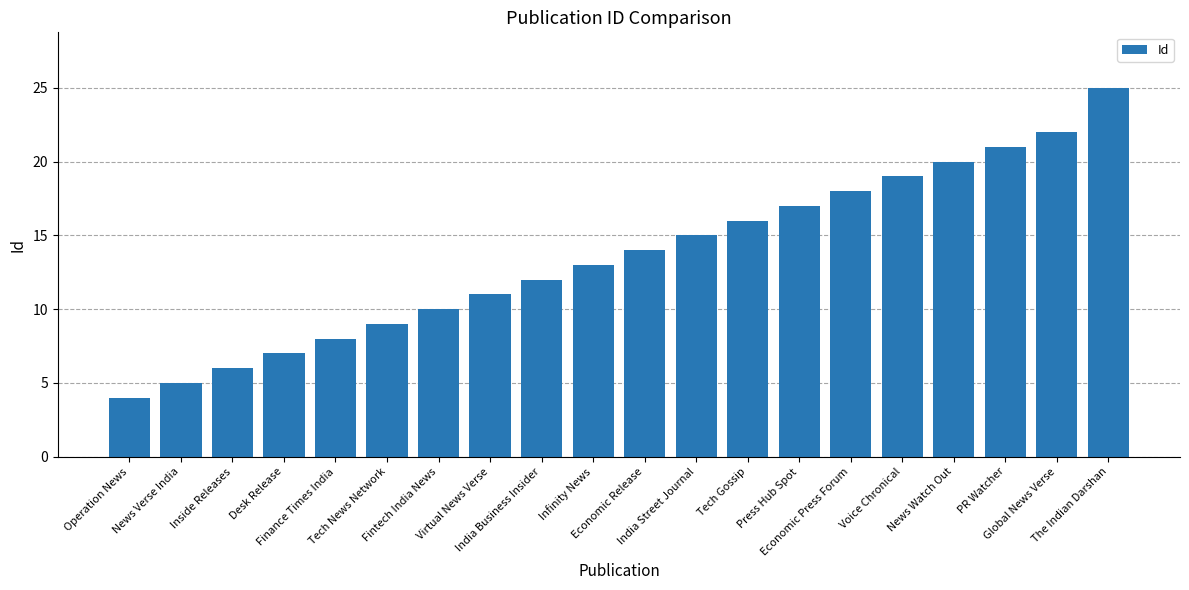

Approximately how many times larger is the value at Economic Release compared to Inside Releases?

2.3